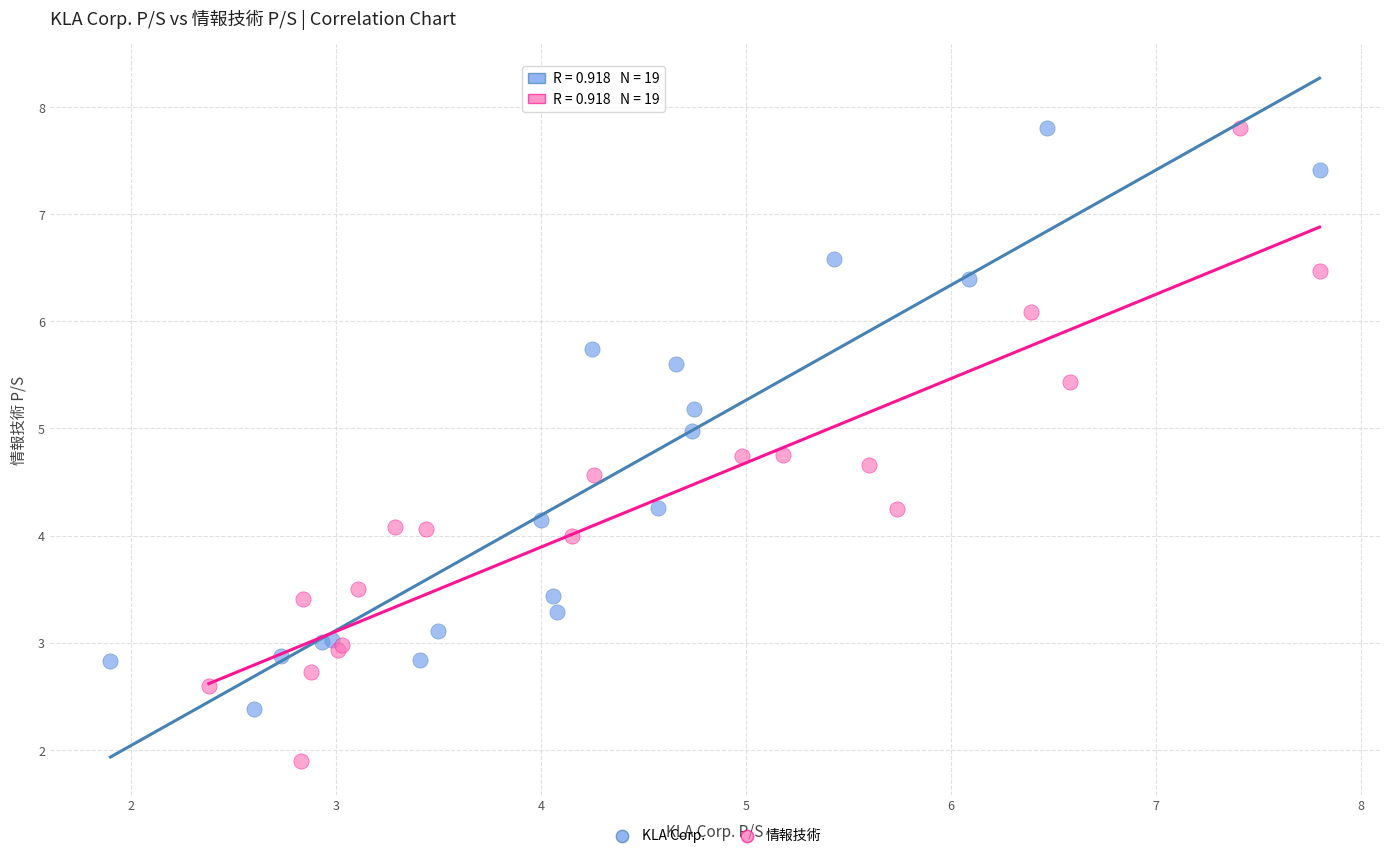

Which series reaches the minimum Y coordinate?

情報技術